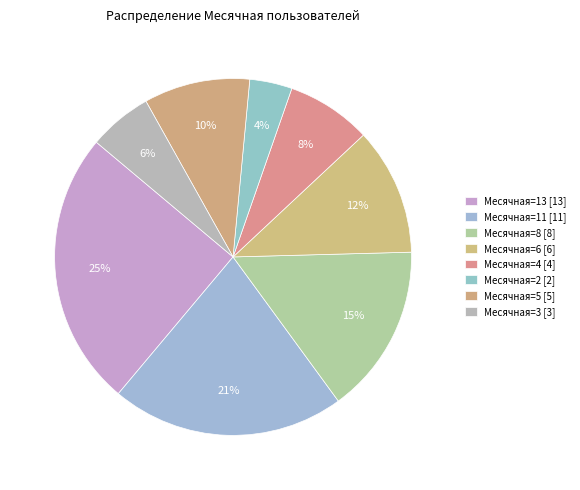

Which category has the smallest portion of the pie?

Месячная=2 [2]